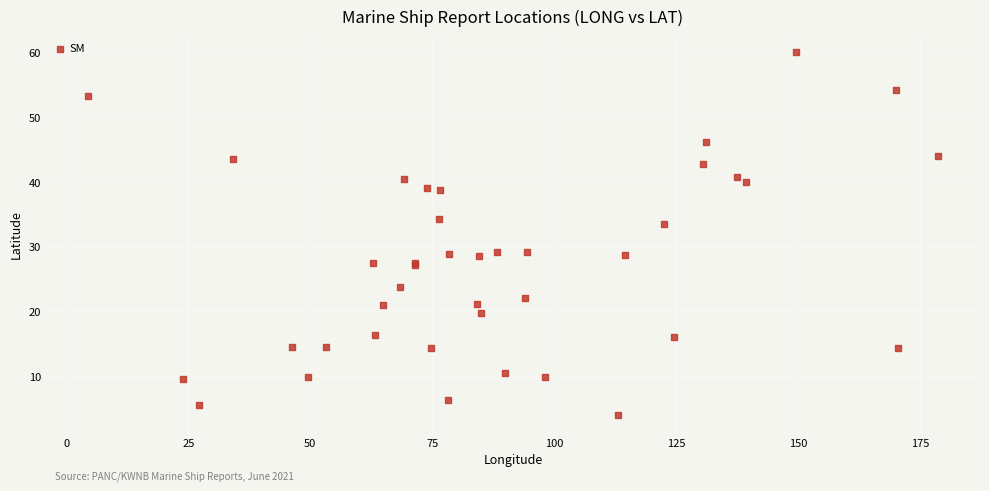

What Y value in the scatter plot is closest to 32?

33.5